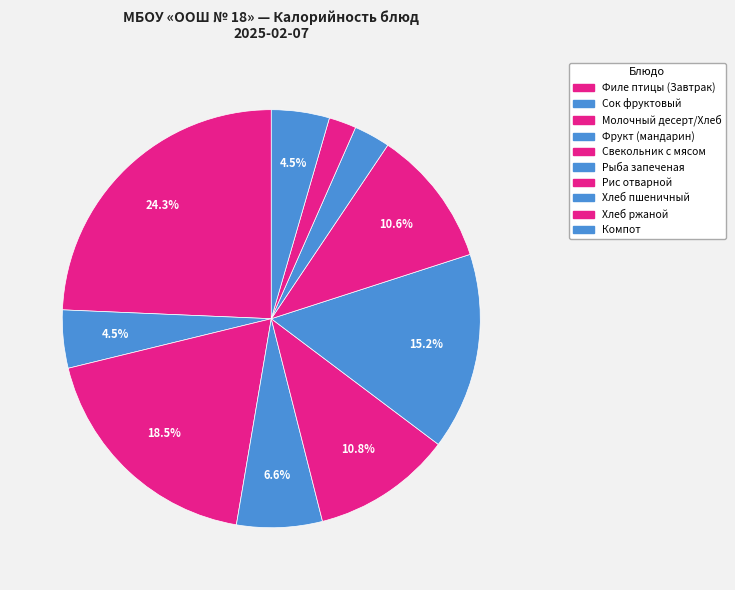

How many slices are in this pie chart?

10